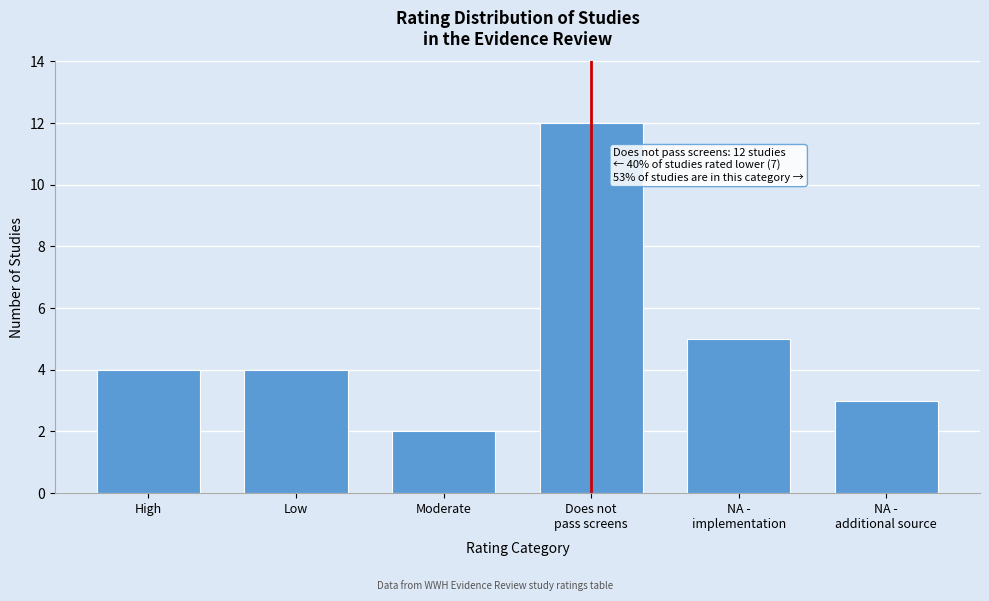

Reading right to left, transcribe all the data shown in this chart.

3	5	12	2	4	4